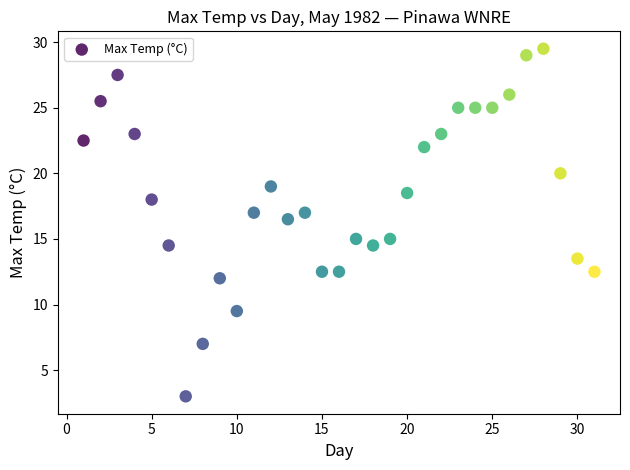

What Y value in the scatter plot is closest to 16?

16.5